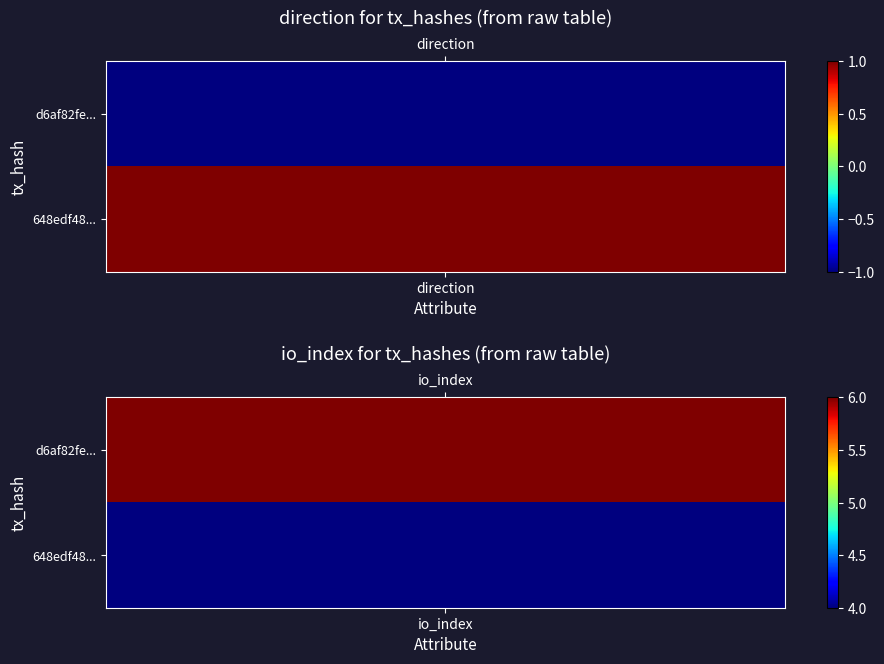

Rank the categories by d6af82fe4bbd6ffe1359e235399b4f03ec2c3c0 value from highest to lowest.

1, 0